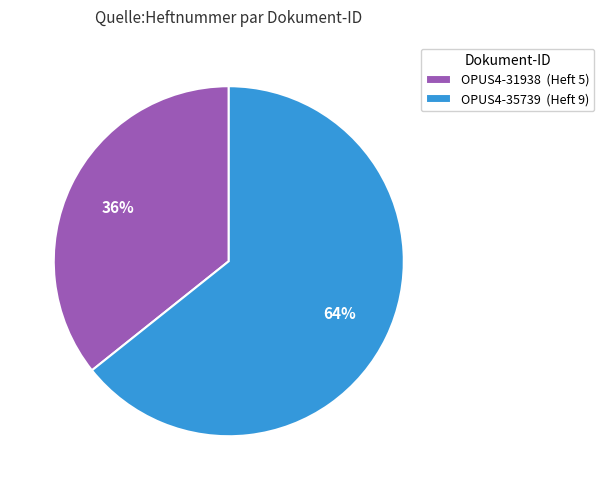

Combined, do OPUS4-31938 and OPUS4-35739 account for over 50%?

Yes